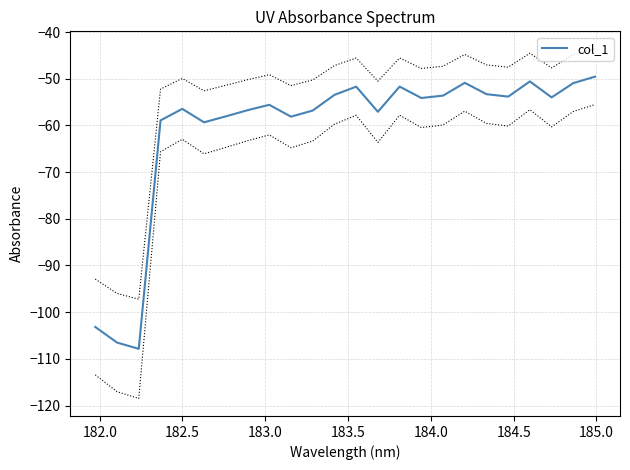

What is the maximum value for col_1?

-49.6